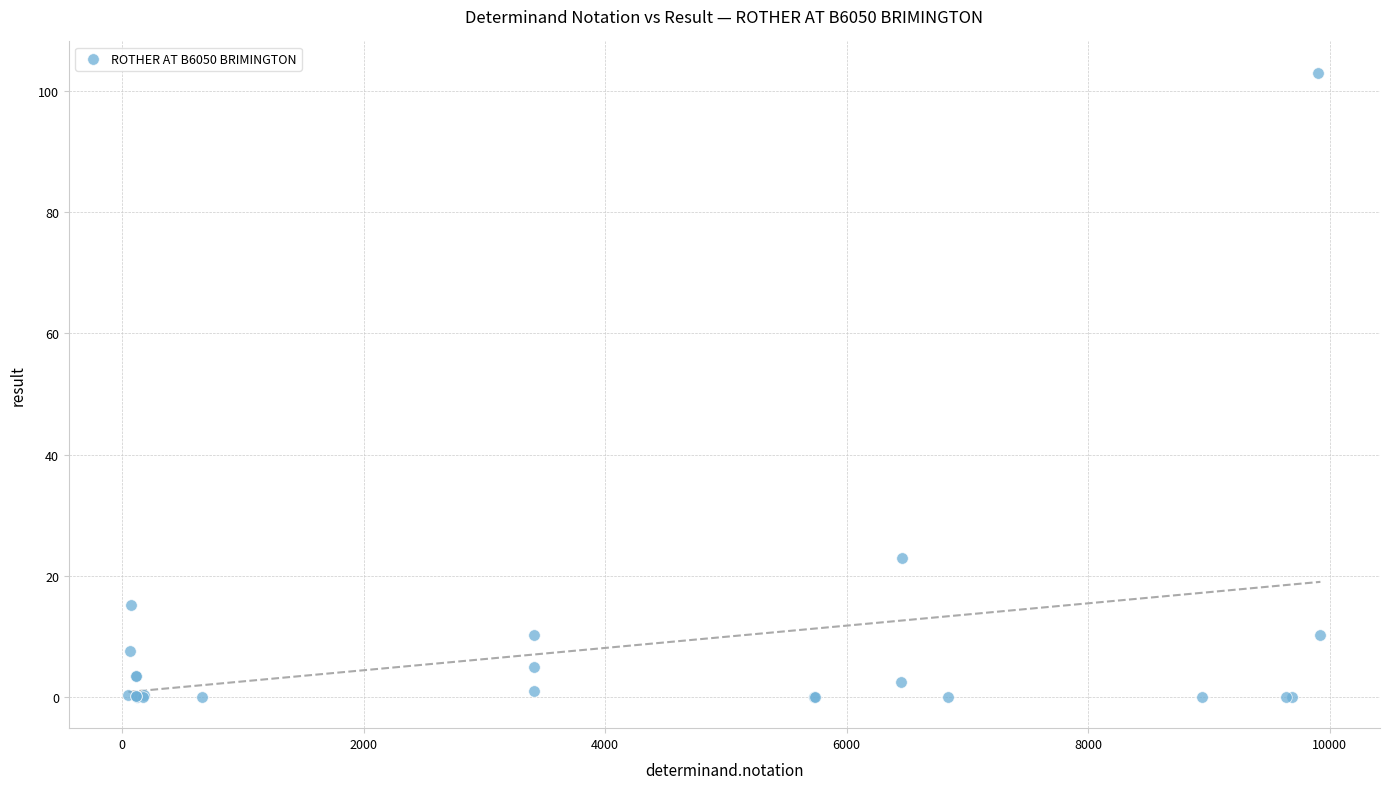

What Y value in the scatter plot is closest to 51?

22.9